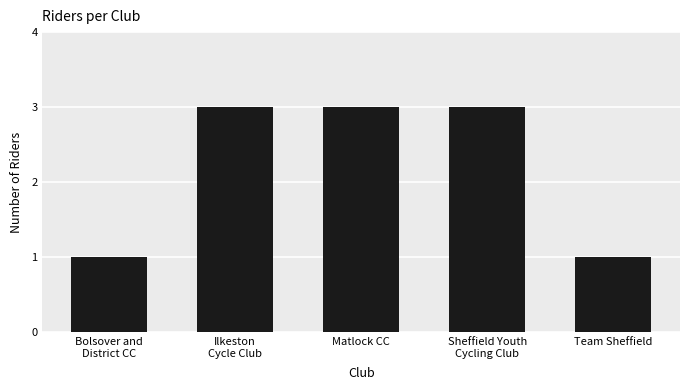

Are the bars grouped side by side (vs. stacked)?

No